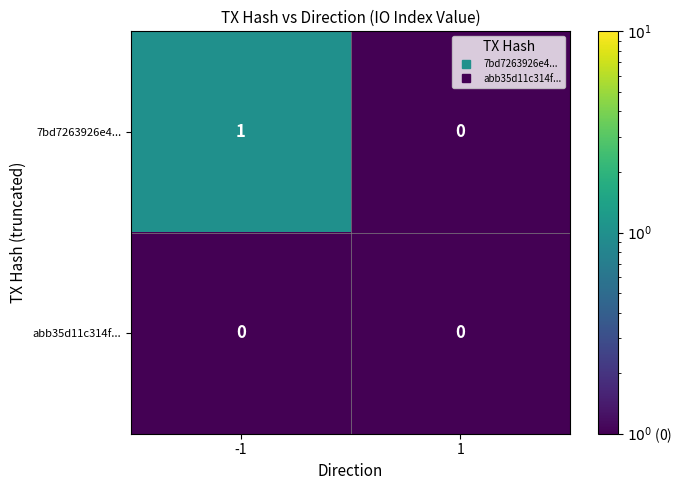

Which series changed the most between -1 and 1?

7bd7263926e4...